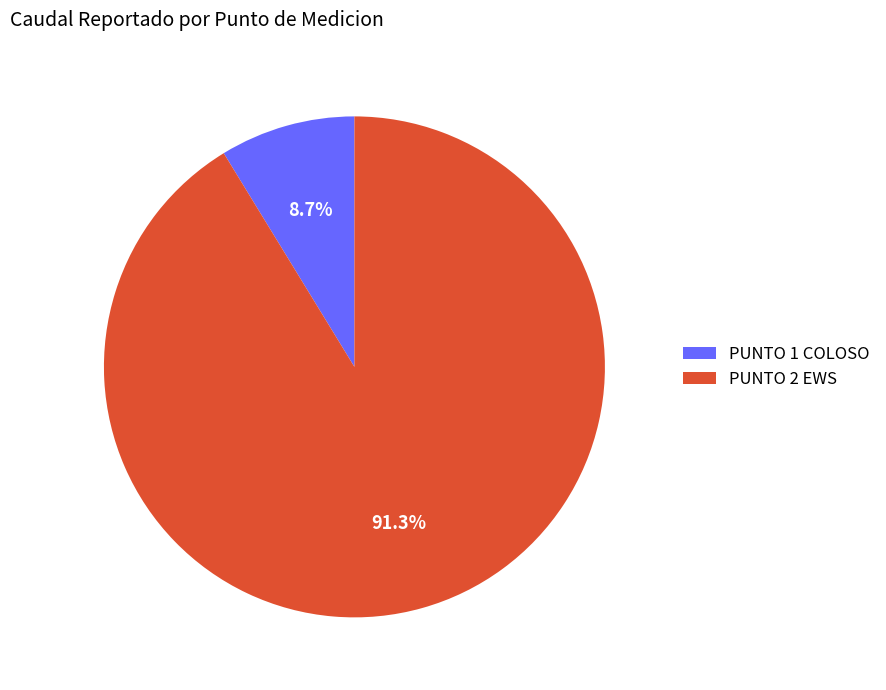

Does any single category account for the majority?

Yes